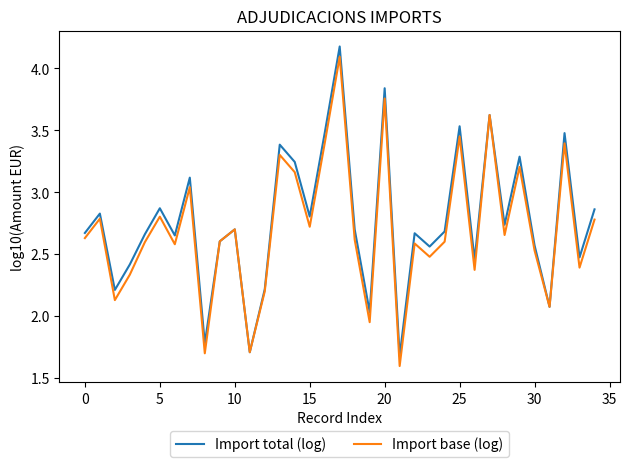

Which series has the largest range (max minus min)?

Import total (log)